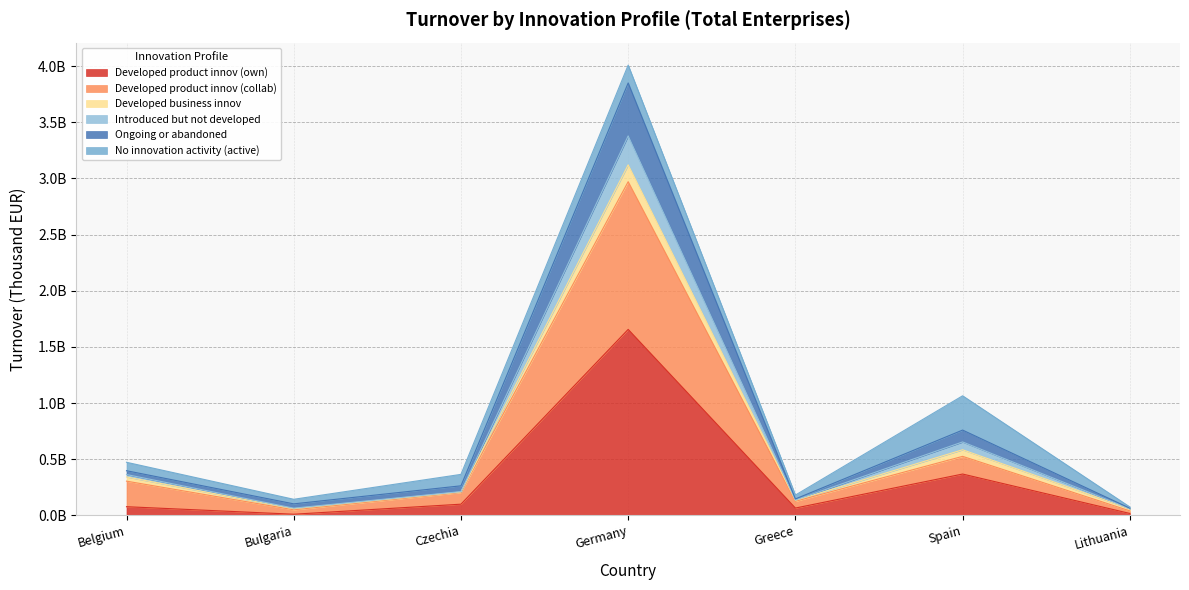

What are all the series names shown in the legend?

Developed product innov (own), Developed product innov (collab), Developed business innov, Introduced but not developed, Ongoing or abandoned, No innovation activity (active)